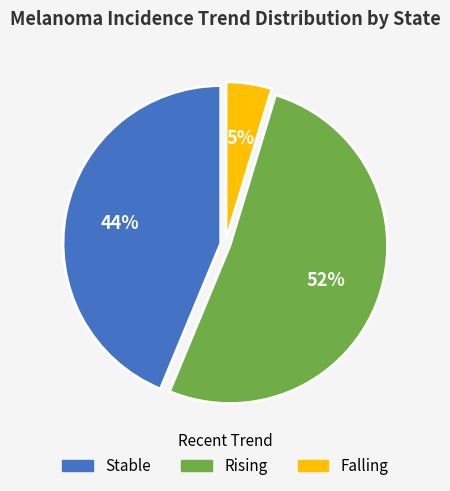

Does any single category account for the majority?

Yes